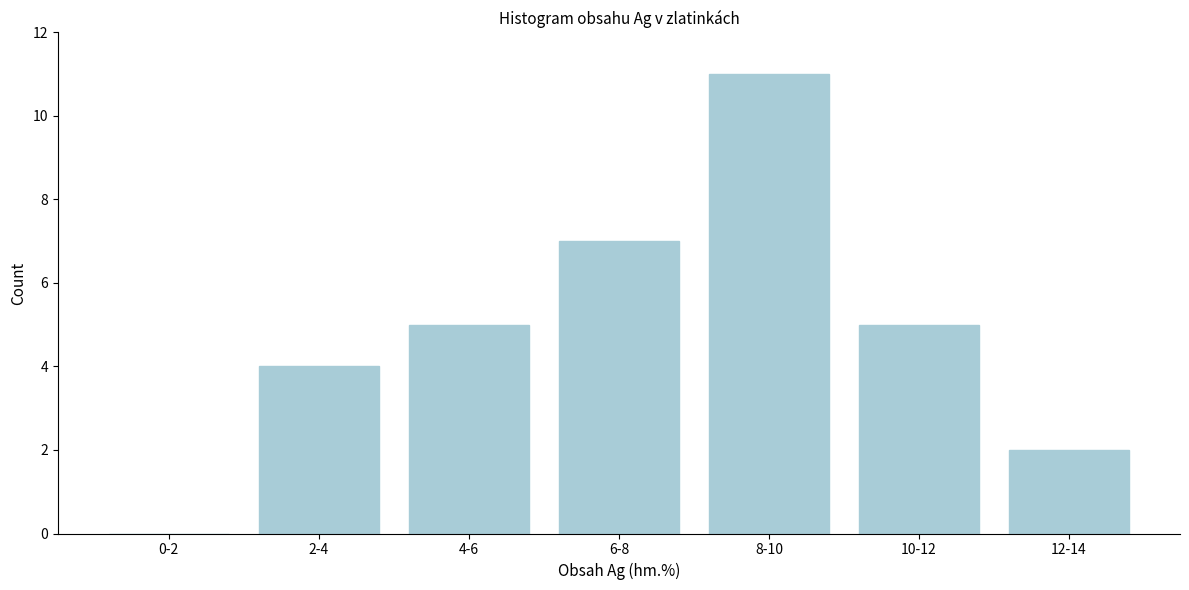

Reading right to left, what are all the values shown in this chart?

12-14=2	10-12=5	8-10=11	6-8=7	4-6=5	2-4=4	0-2=0